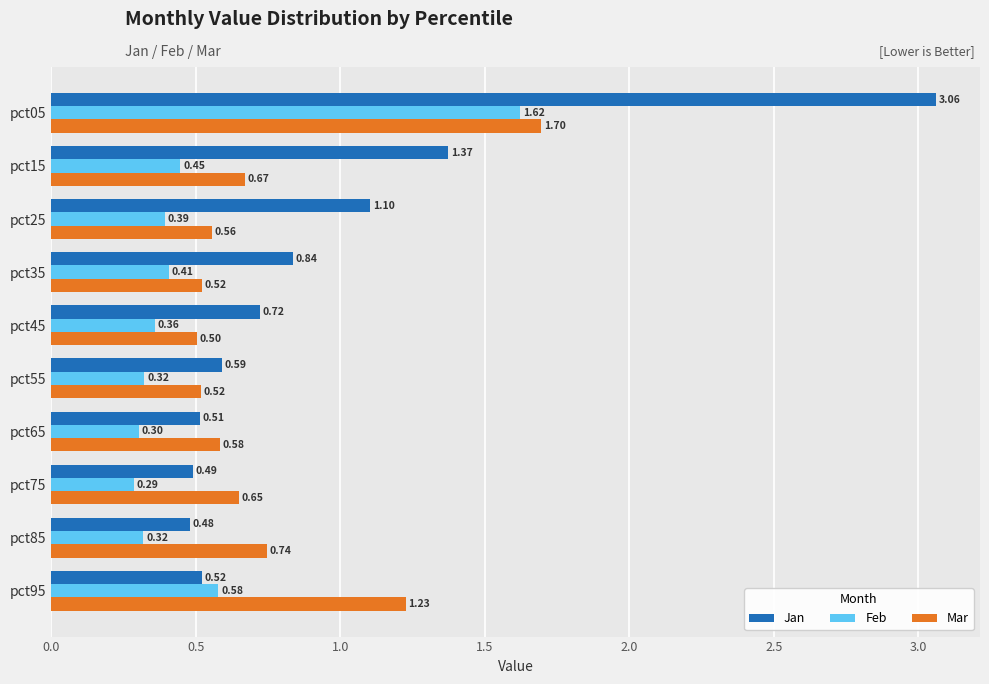

How many categories are shown in the chart?

10